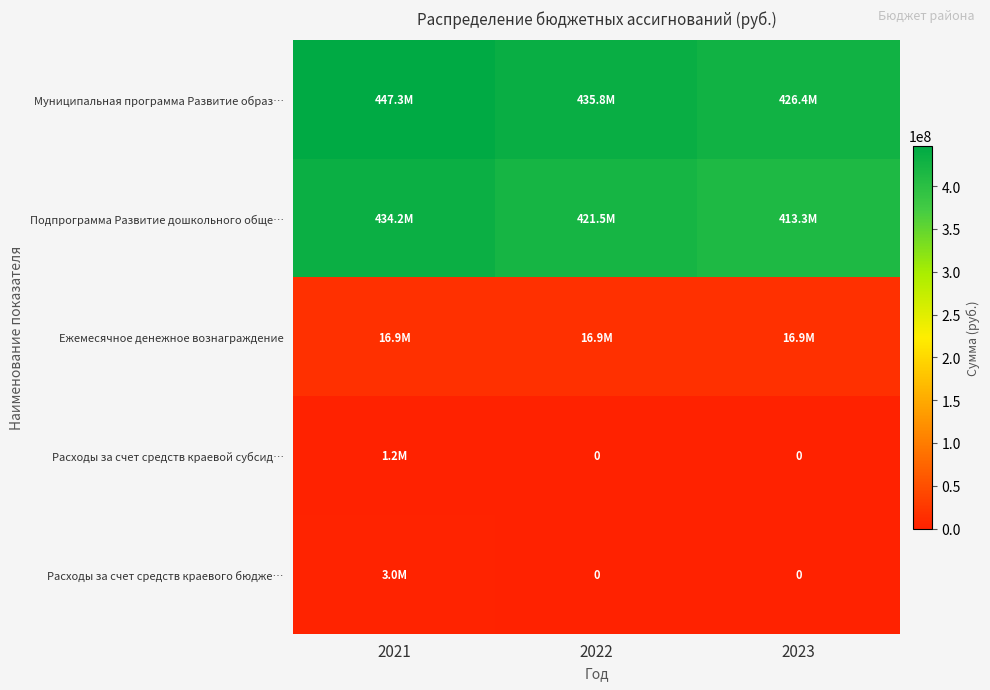

Which series has the largest total across all categories?

Муниципальная программа Развитие образ…